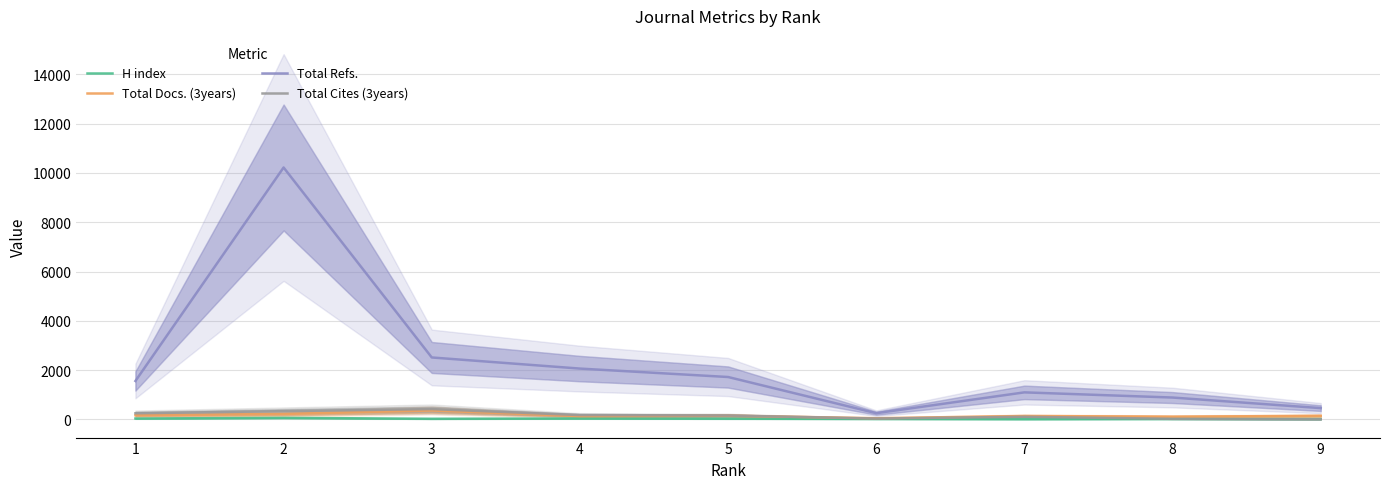

Reading right to left, transcribe all the data shown in this chart.

H index: 14	18	12	19	28	38	24	63	35
Total Docs. (3years): 143	110	137	47	149	132	361	219	167
Total Refs.: 457	886	1096	251	1719	2061	2512	10220	1558
Total Cites (3years): 4	23	106	34	158	175	417	334	247